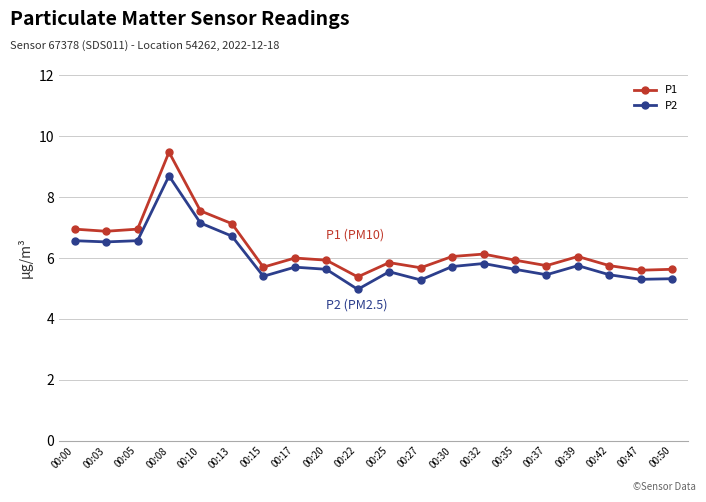

In P2, how many points are higher than both neighbors (excluding endpoints)?

5